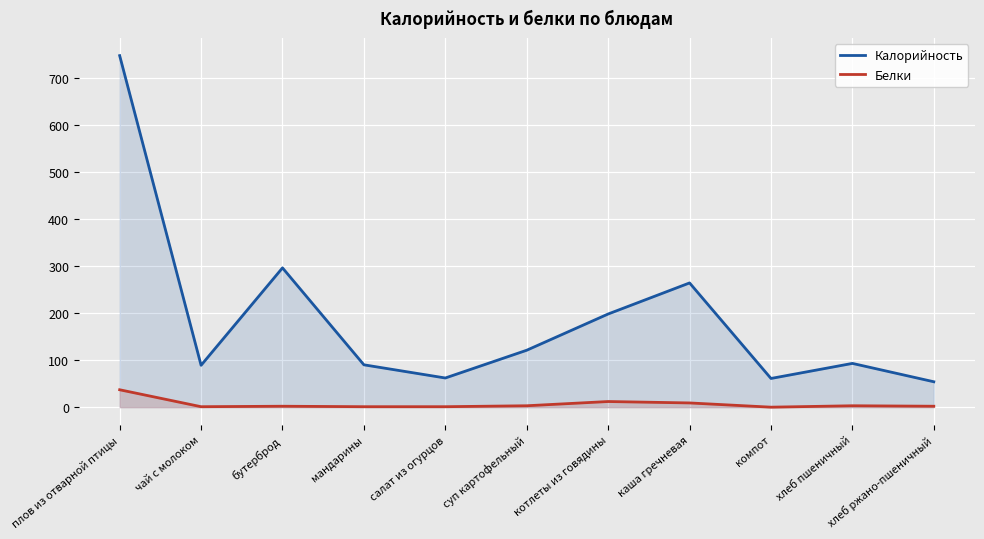

How many categories are shown in the chart?

11